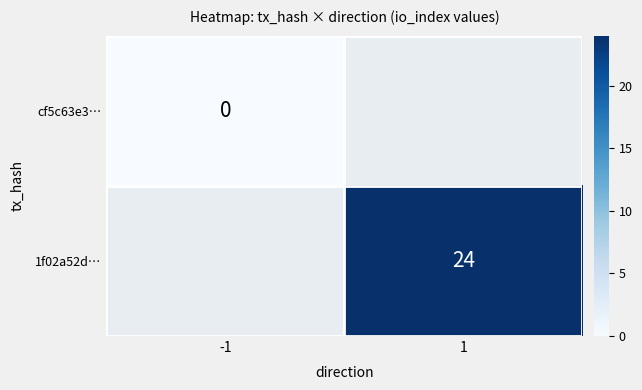

Is the value of cf5c63e3… at -1 greater than the value of 1f02a52d… at 1?

No